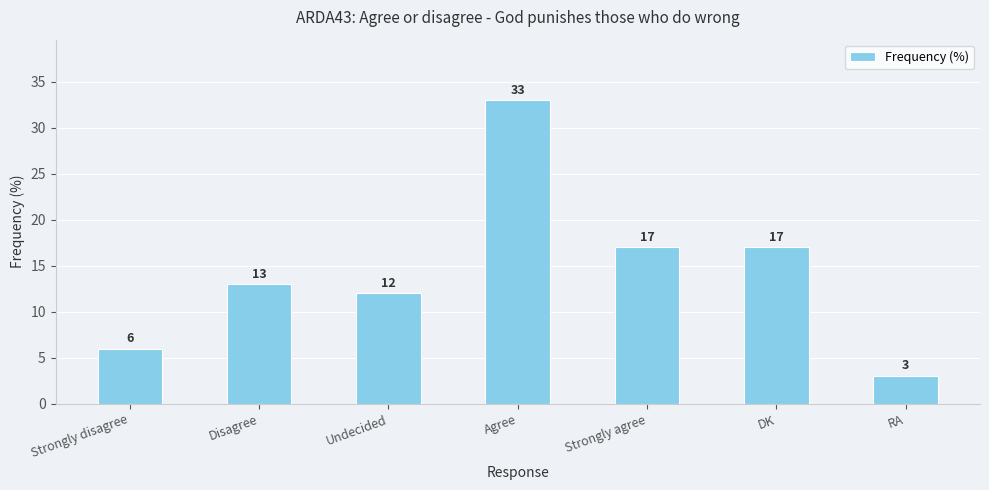

What is the maximum value shown in the chart?

33